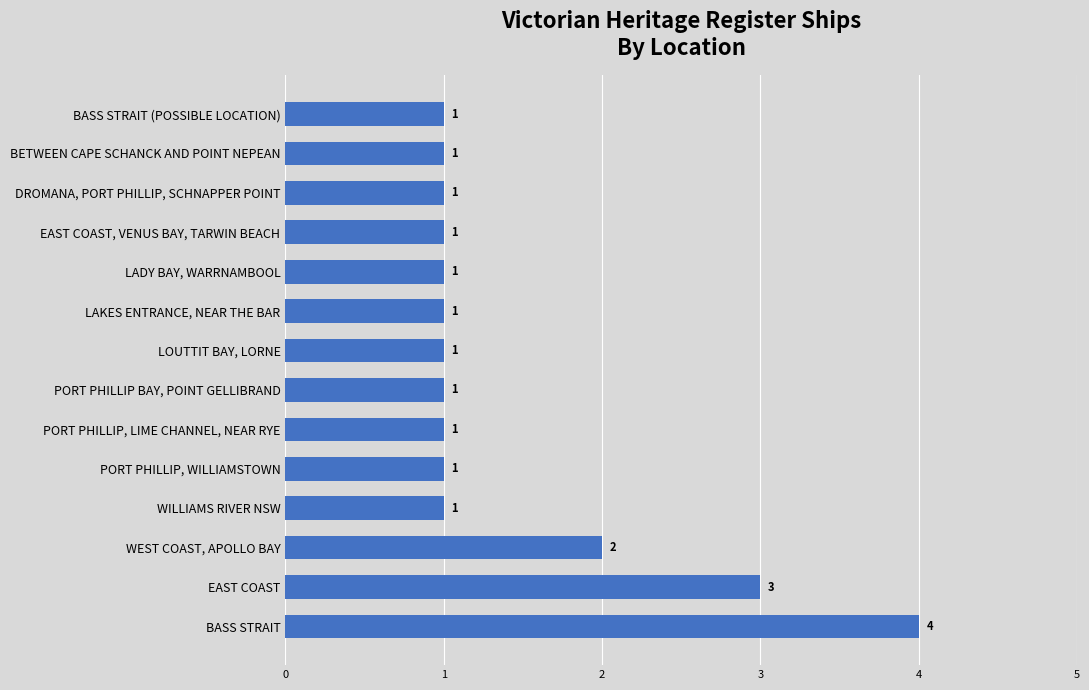

The value at BETWEEN CAPE SCHANCK AND POINT NEPEAN is 1. True or false?

True